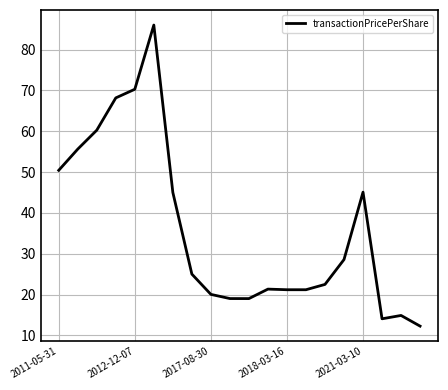

What is the difference between the maximum and minimum values?

73.7